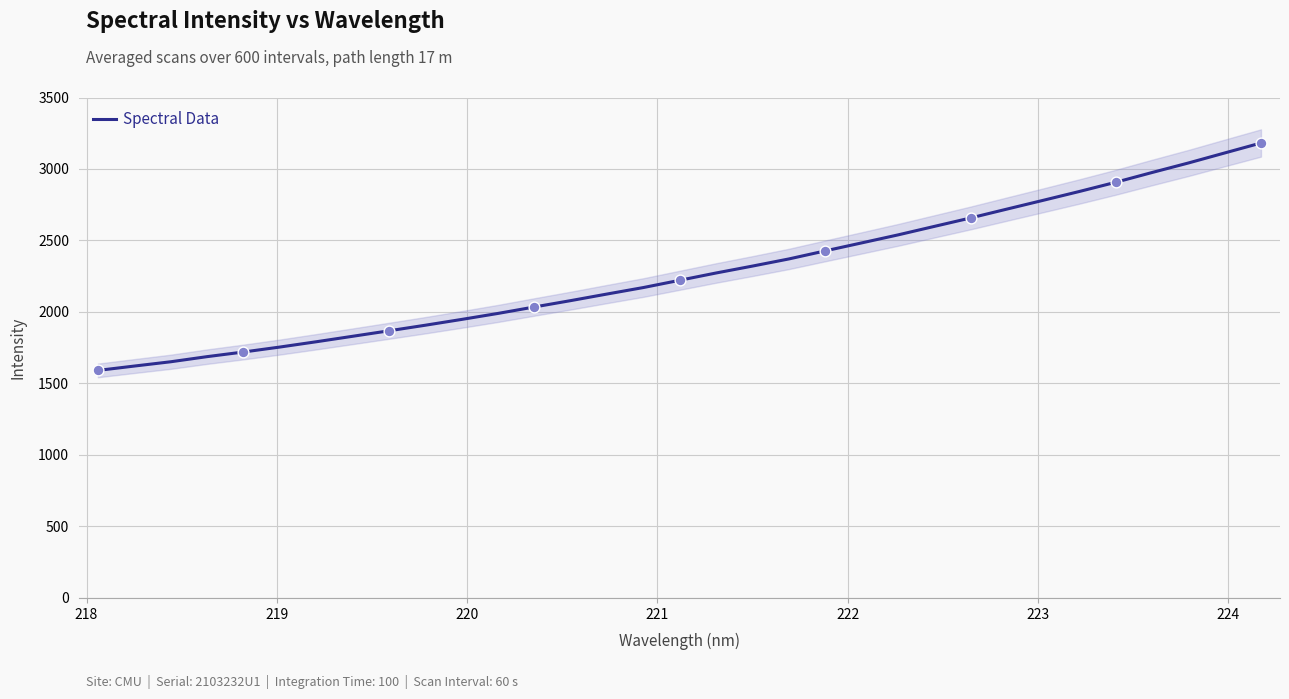

What is the maximum value for Spectral Data?

3181.8